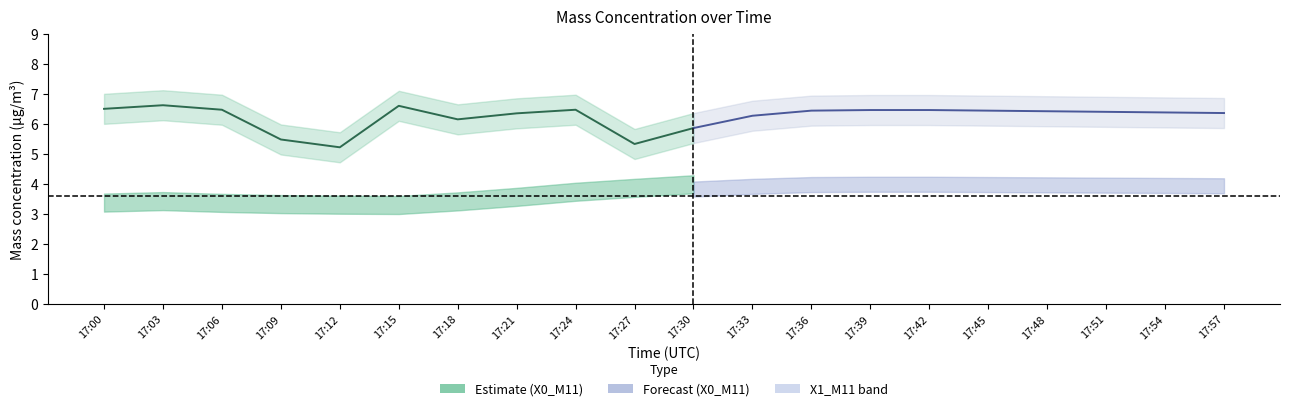

What value does the X0_M11 series have at 17:45?

6.5